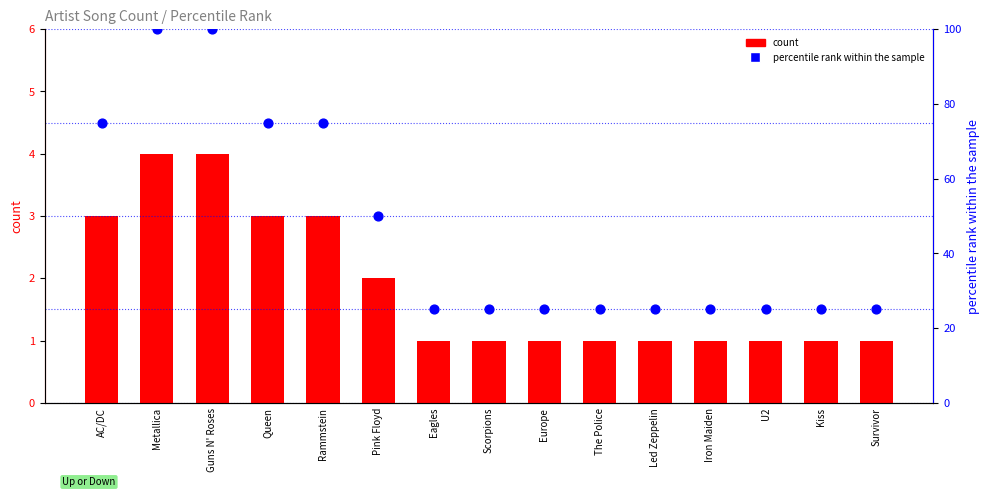

At how many categories does at least one series exceed 51?

5